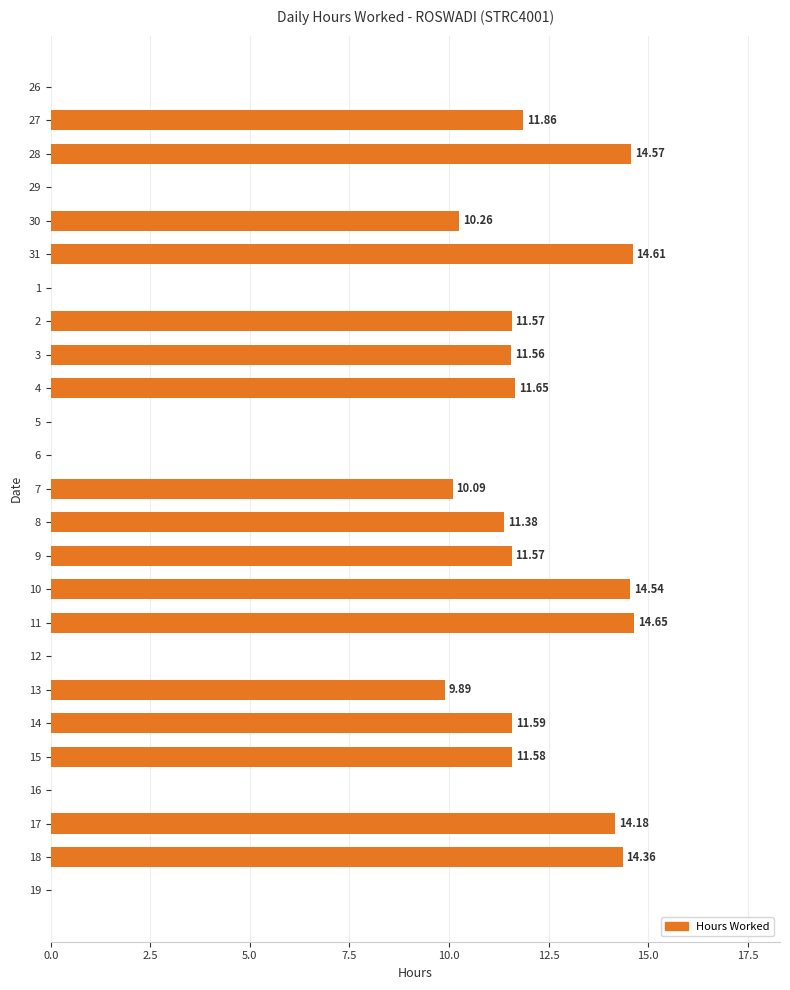

What is the sum of all values?

209.9